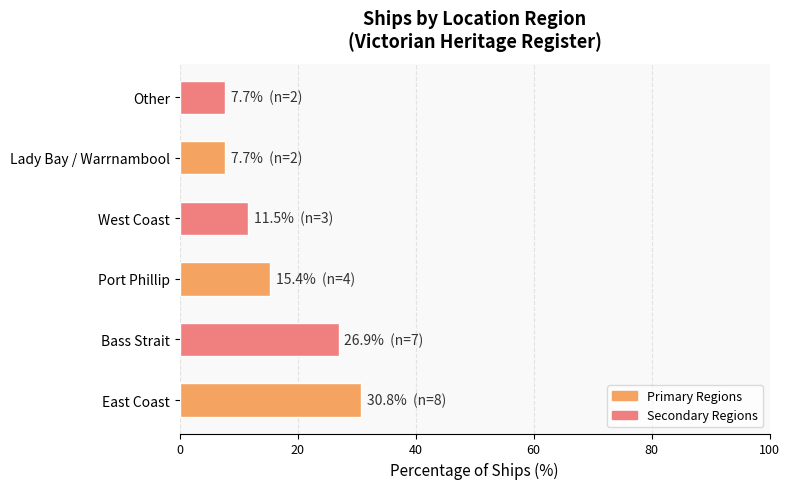

What is the difference between the second highest and minimum values?

19.2